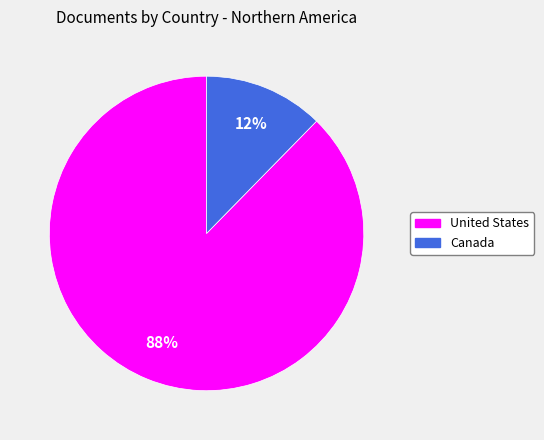

Is the sum of United States and Canada greater than half?

Yes